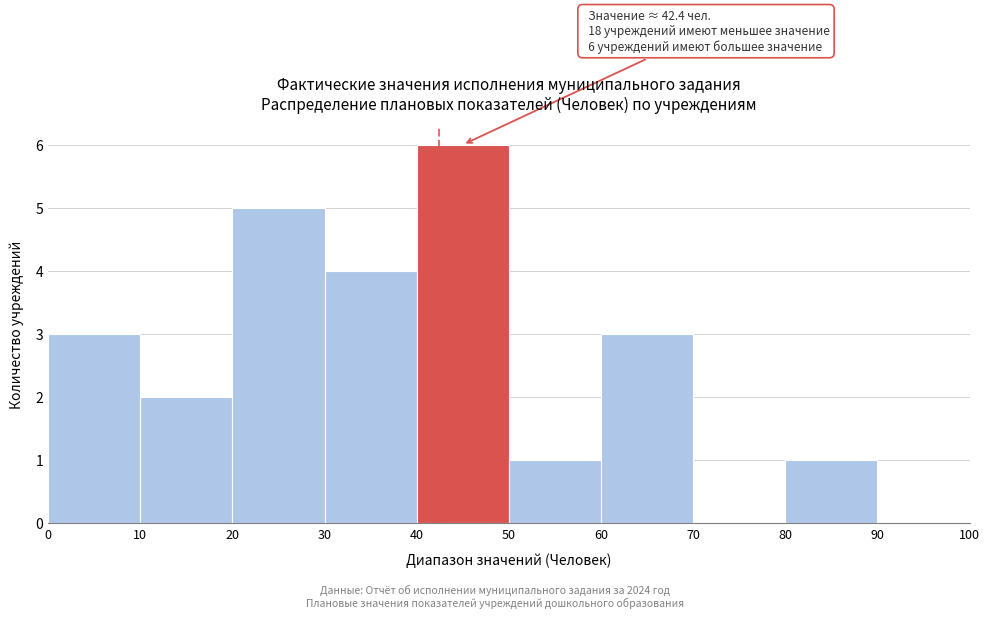

Over which range of the x-axis is the bar tallest?

40 to 50